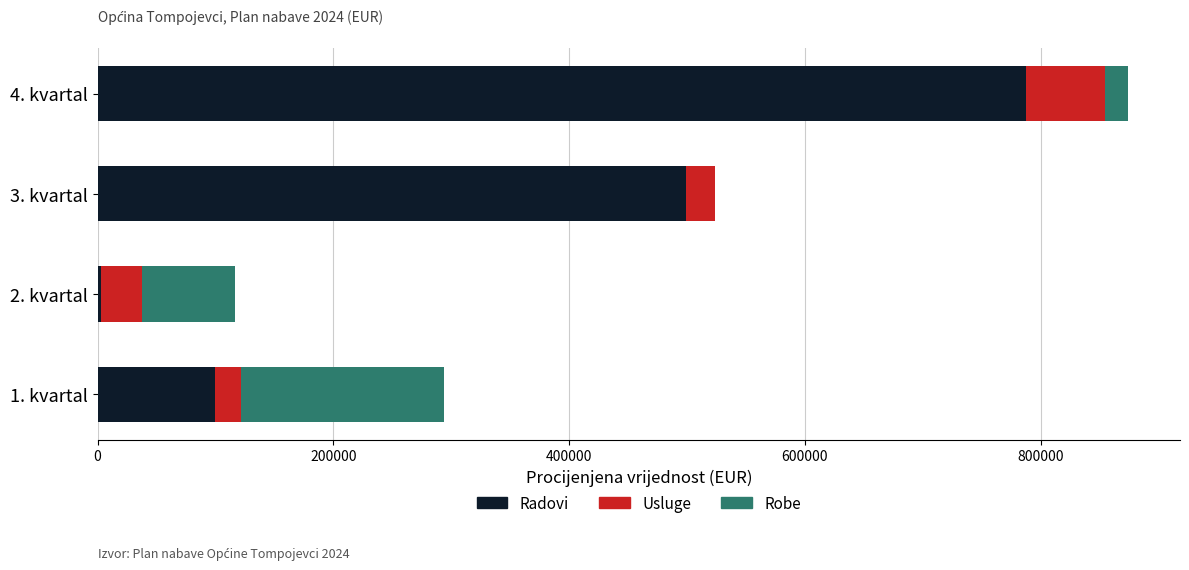

The value of Radovi at 4. kvartal is 787555.2. True or false?

True